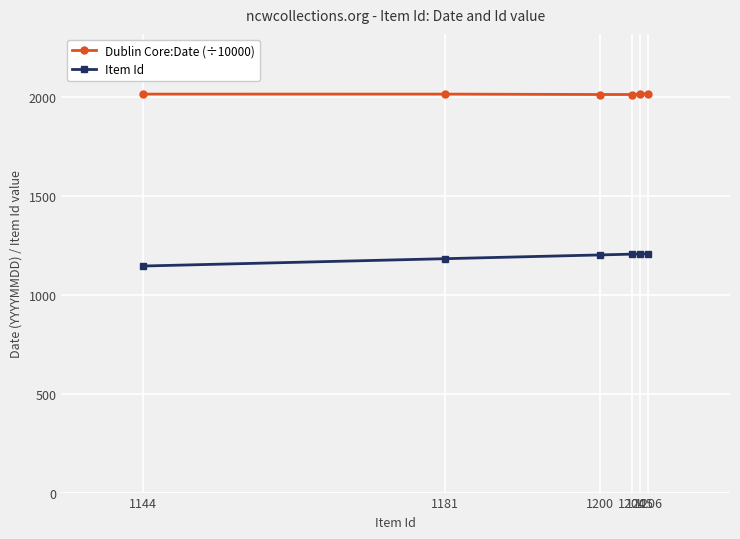

True or false: Item Id has more than 2 points higher than both neighbors.

False